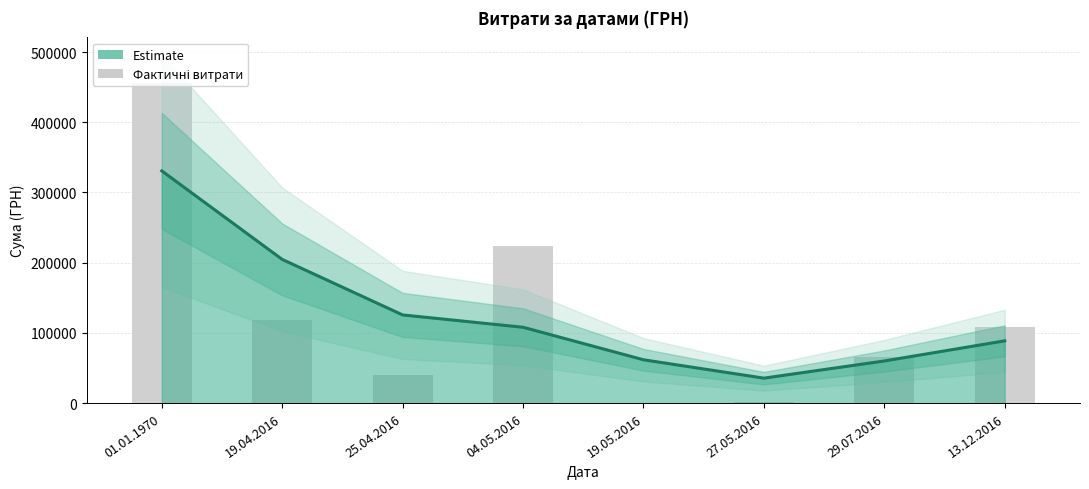

List the labels in order of value, largest first.

01.01.1970, 04.05.2016, 19.04.2016, 13.12.2016, 29.07.2016, 25.04.2016, 27.05.2016, 19.05.2016